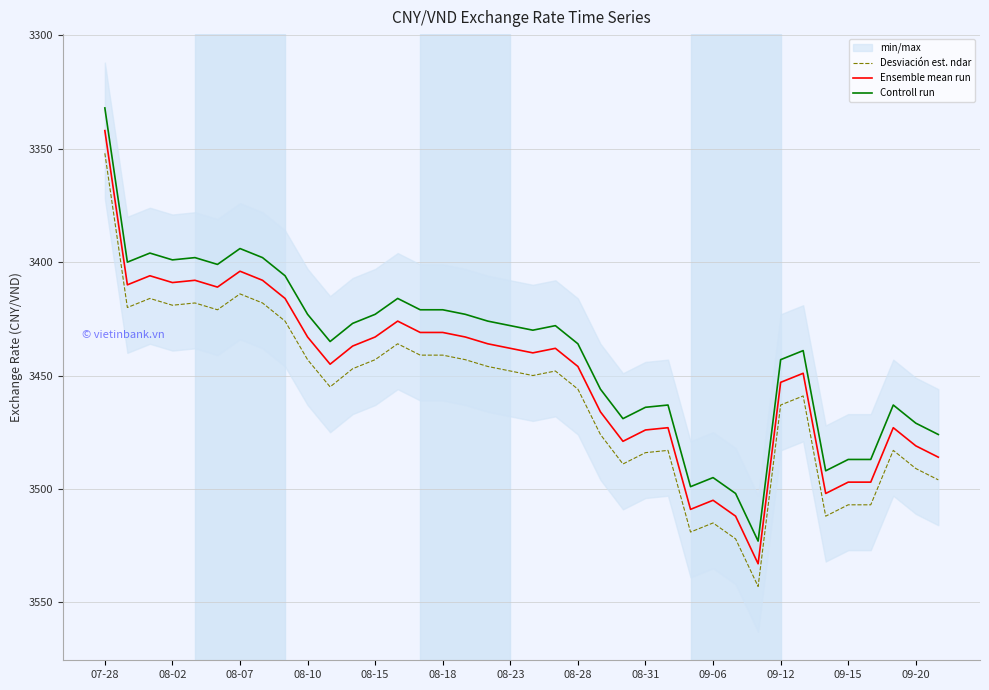

List the series in order of their overall mean, lowest first.

Controll run, Ensemble mean run, Desviación est. ndar